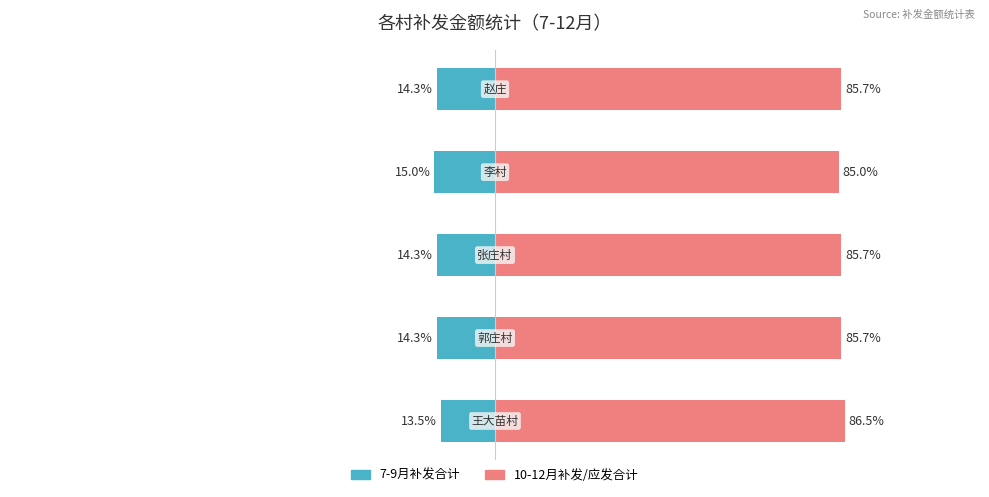

Which series changed the most between −150 and −100?

10-12月补发/应发合计